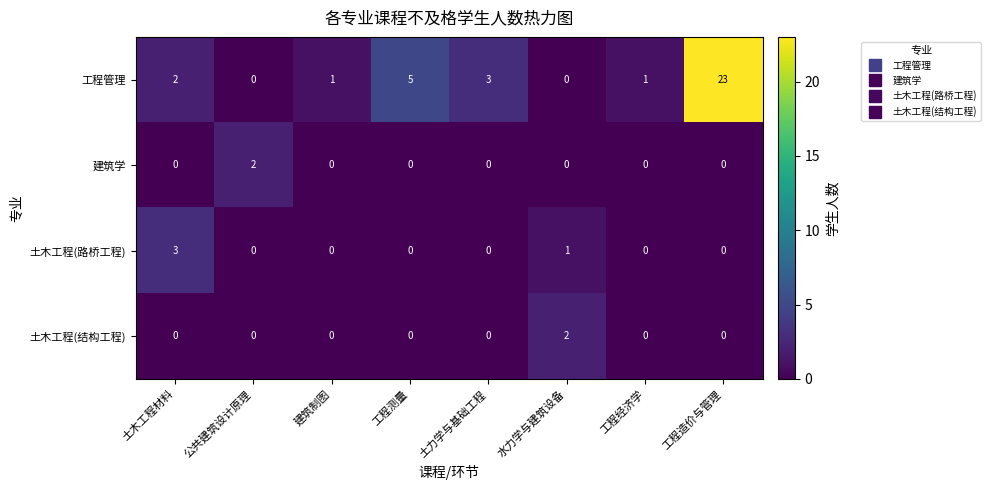

Which series has the largest total across all categories?

工程管理